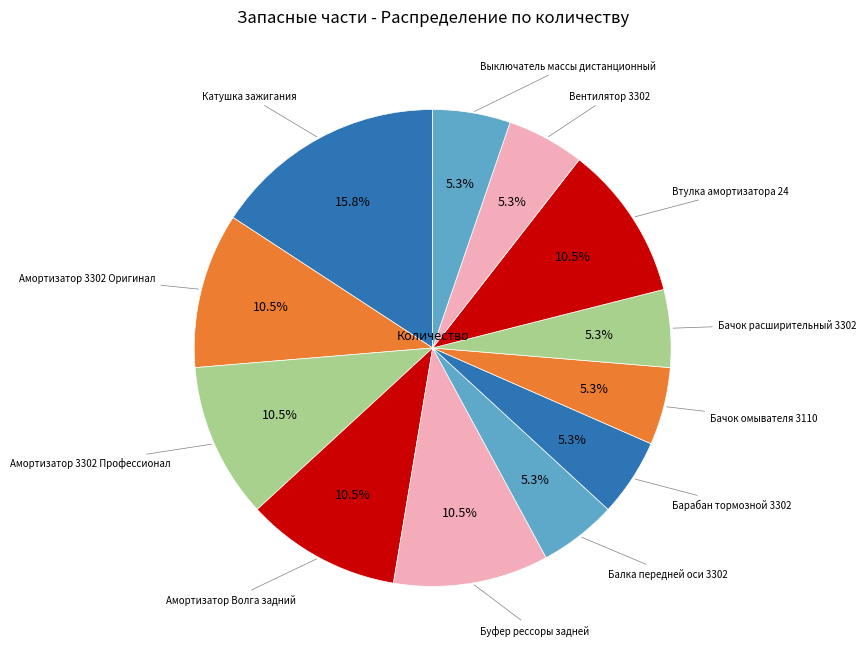

Count the number of slices in the pie.

12